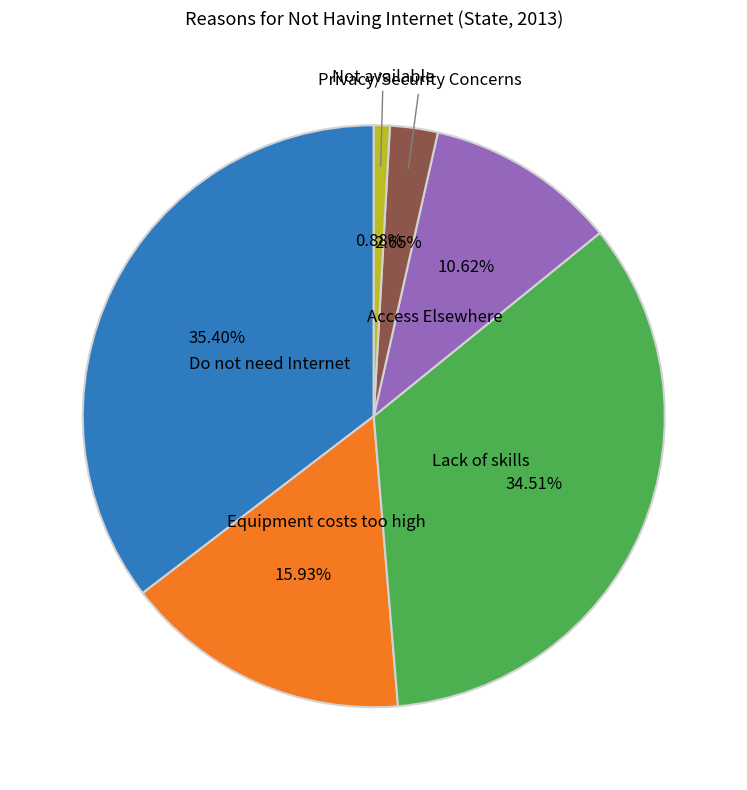

The Not available slice represents 1% of the pie. True or false?

True